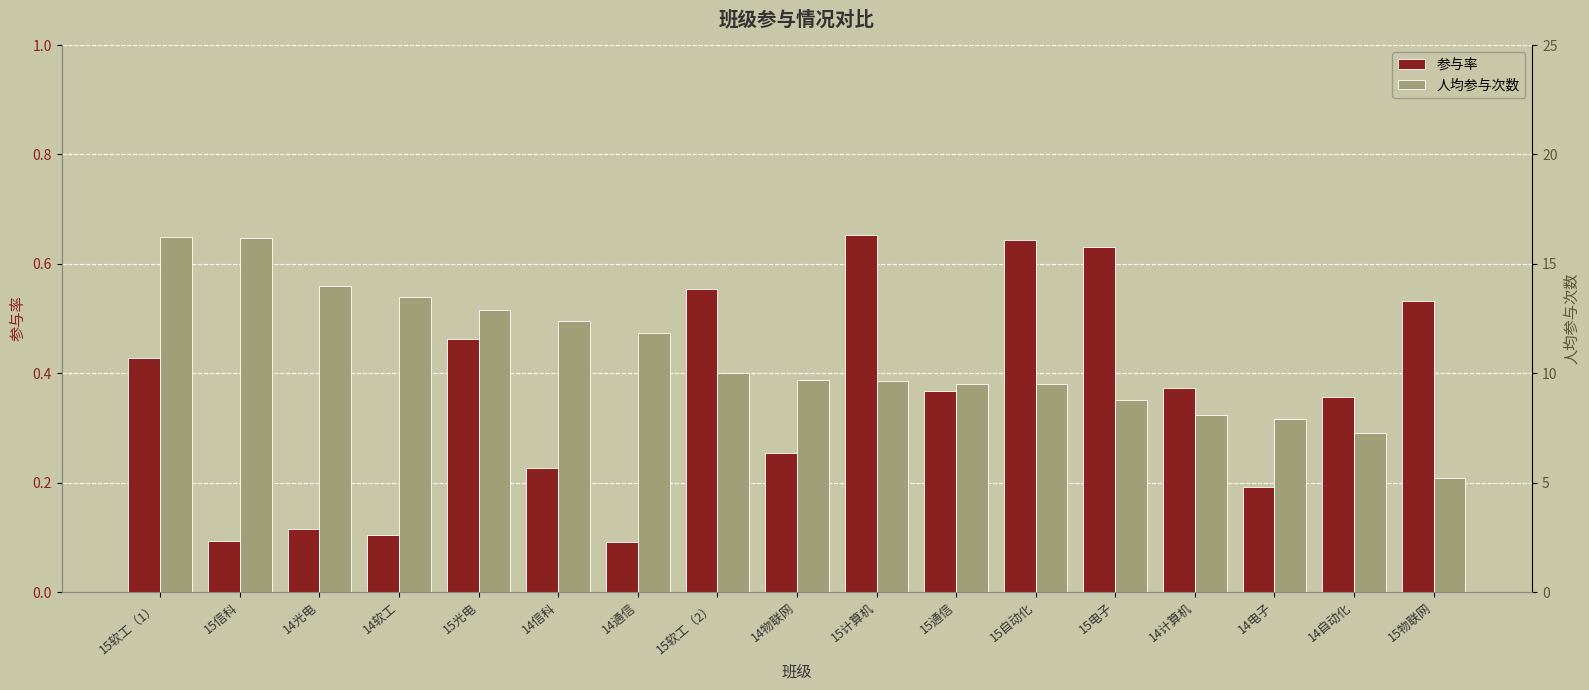

How many bars are there in total?

34